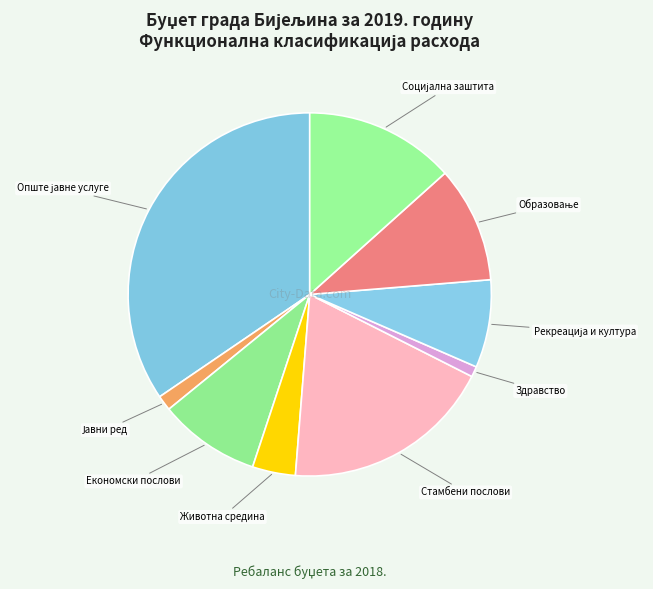

Count the number of slices in the pie.

9